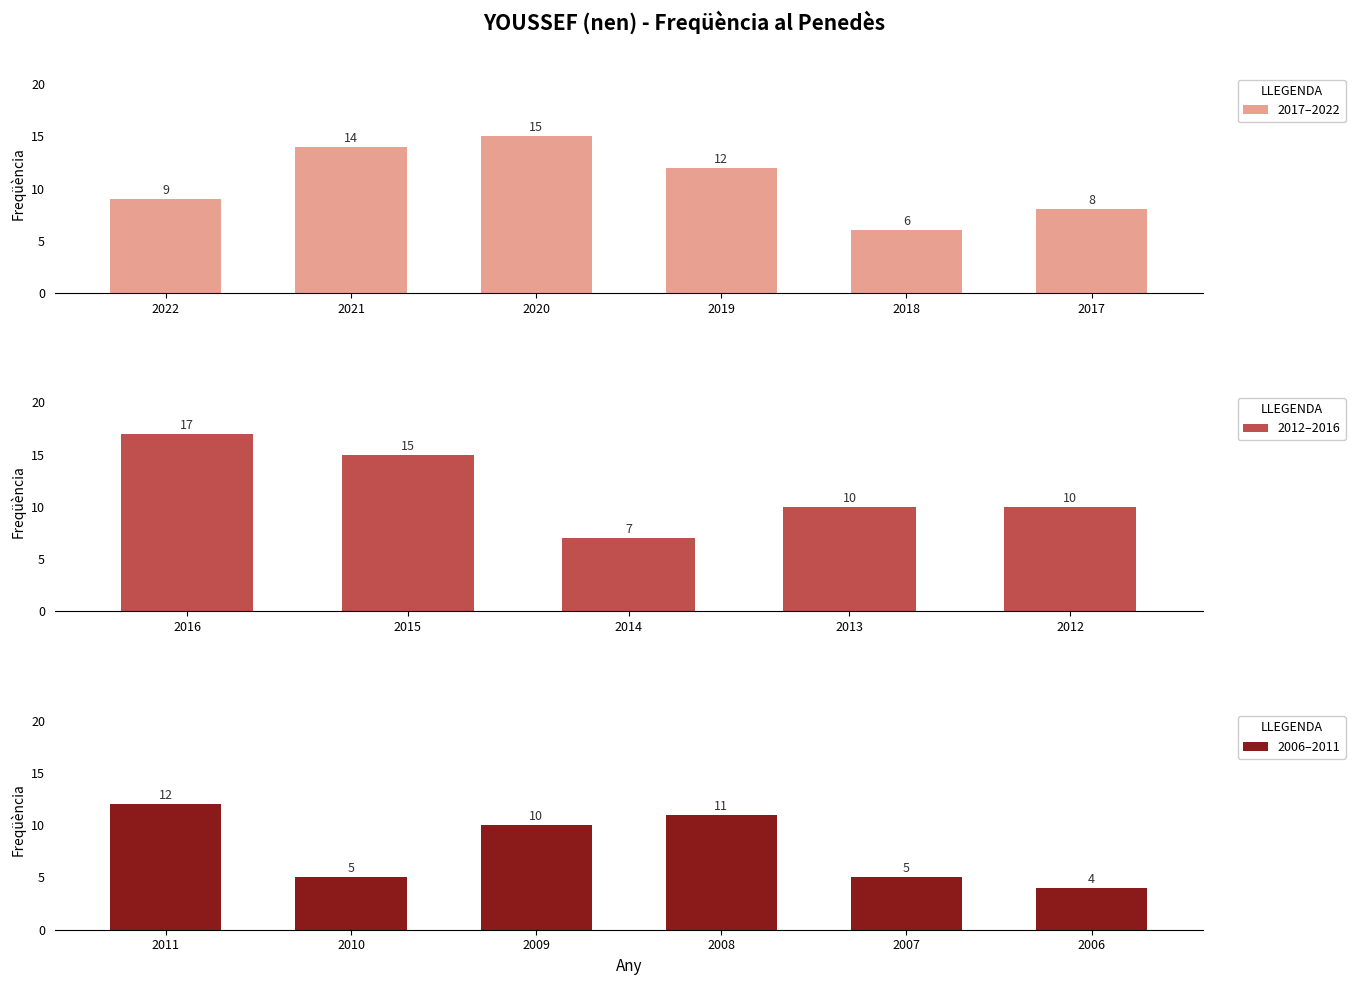

Reading right to left, transcribe all the data shown in this chart.

2006=4	2007=5	2008=11	2009=10	2010=5	2011=12	2012=10	2013=10	2014=7	2015=15	2016=17	2017=8	2018=6	2019=12	2020=15	2021=14	2022=9